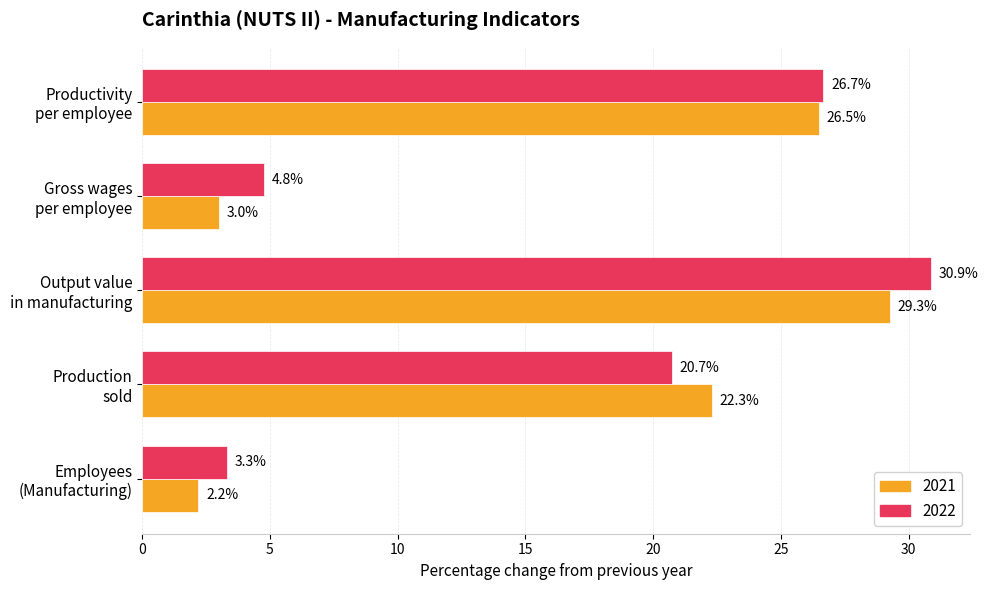

List the series in order of their peak value, highest first.

2022, 2021